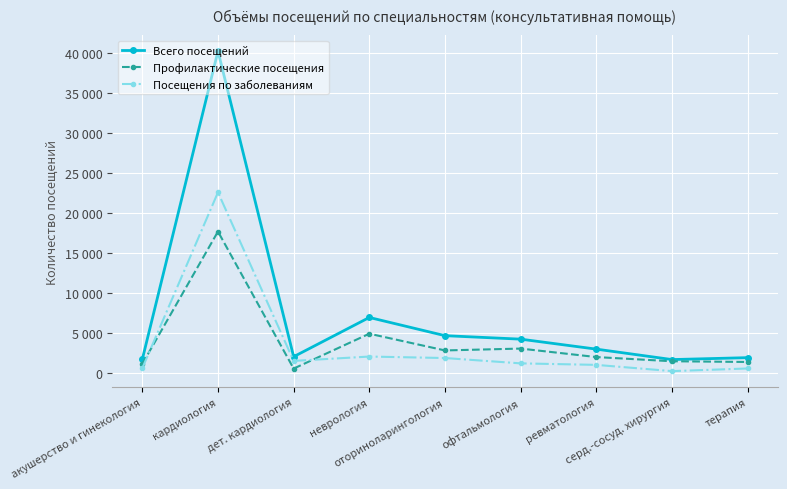

Where do Профилактические посещения and Посещения по заболеваниям first cross each other?

акушерство и гинекология and кардиология